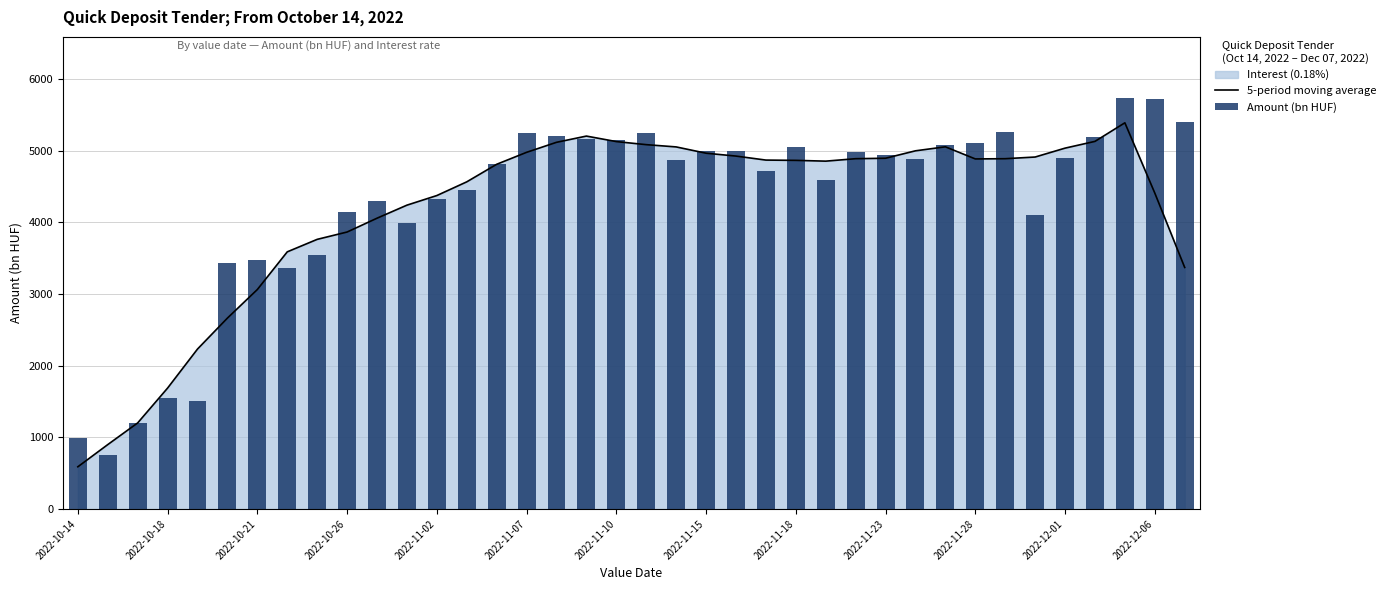

The 5-period moving average series shows 6766.2 at 2022-11-18. True or false?

False